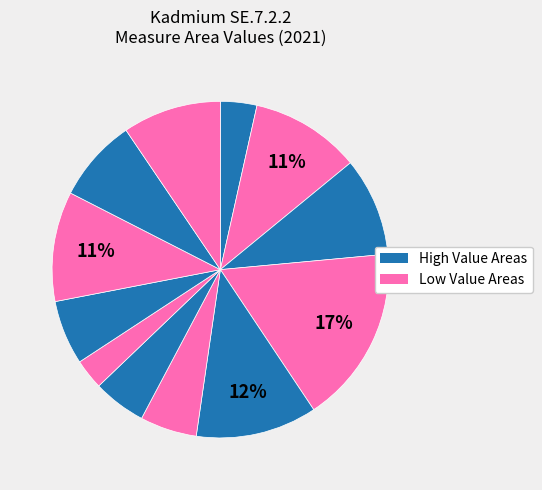

How many segments does this pie chart have?

12